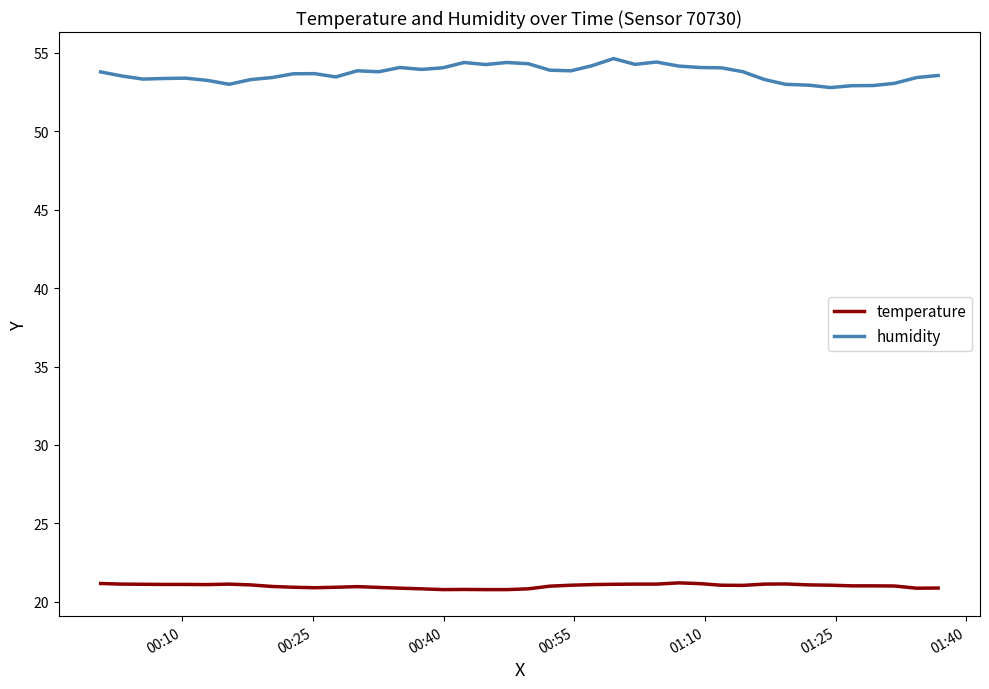

Which series has the widest spread of values?

humidity